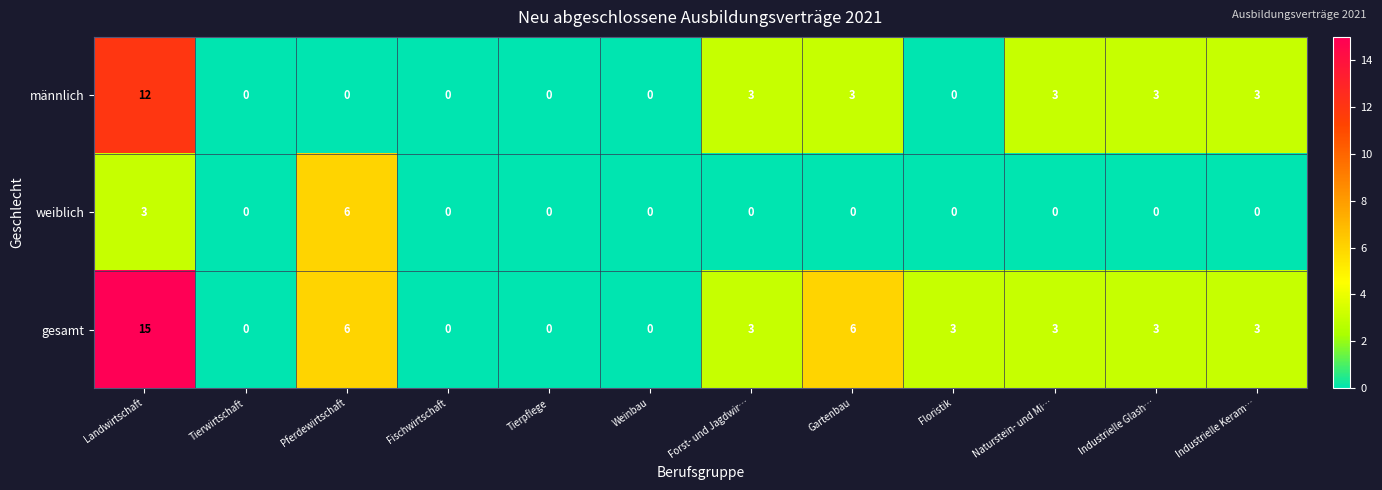

What is the difference between the maximum and second lowest values in the männlich series?

12